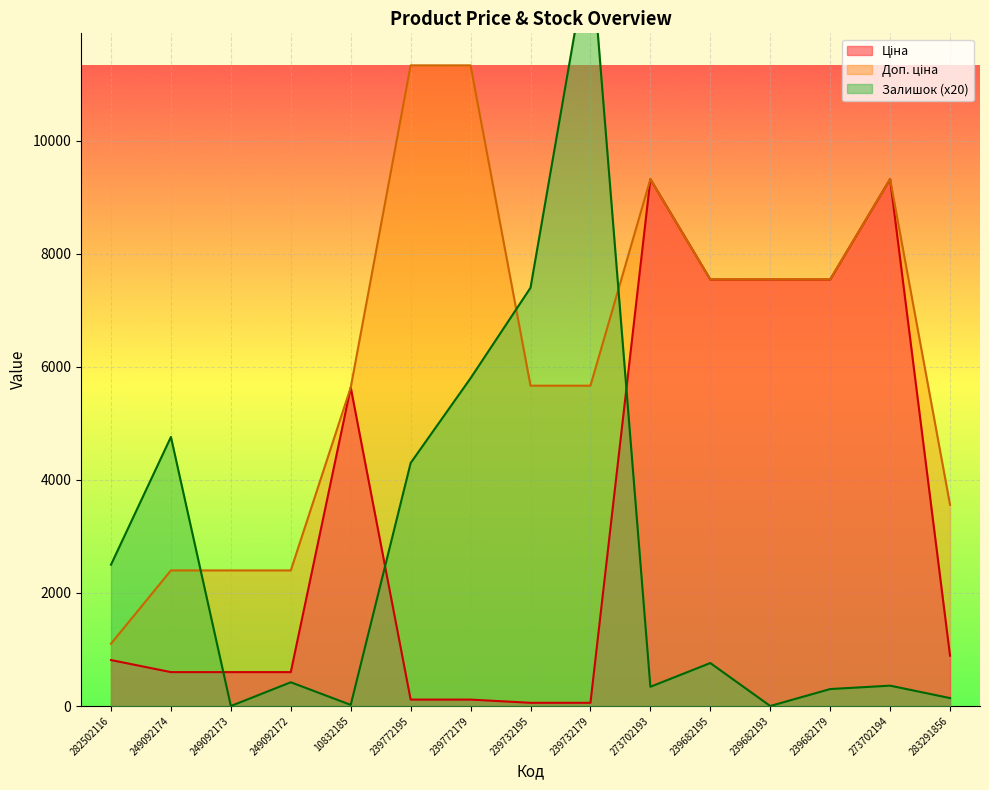

Between 239772195 and 249092173, which is larger?

249092173